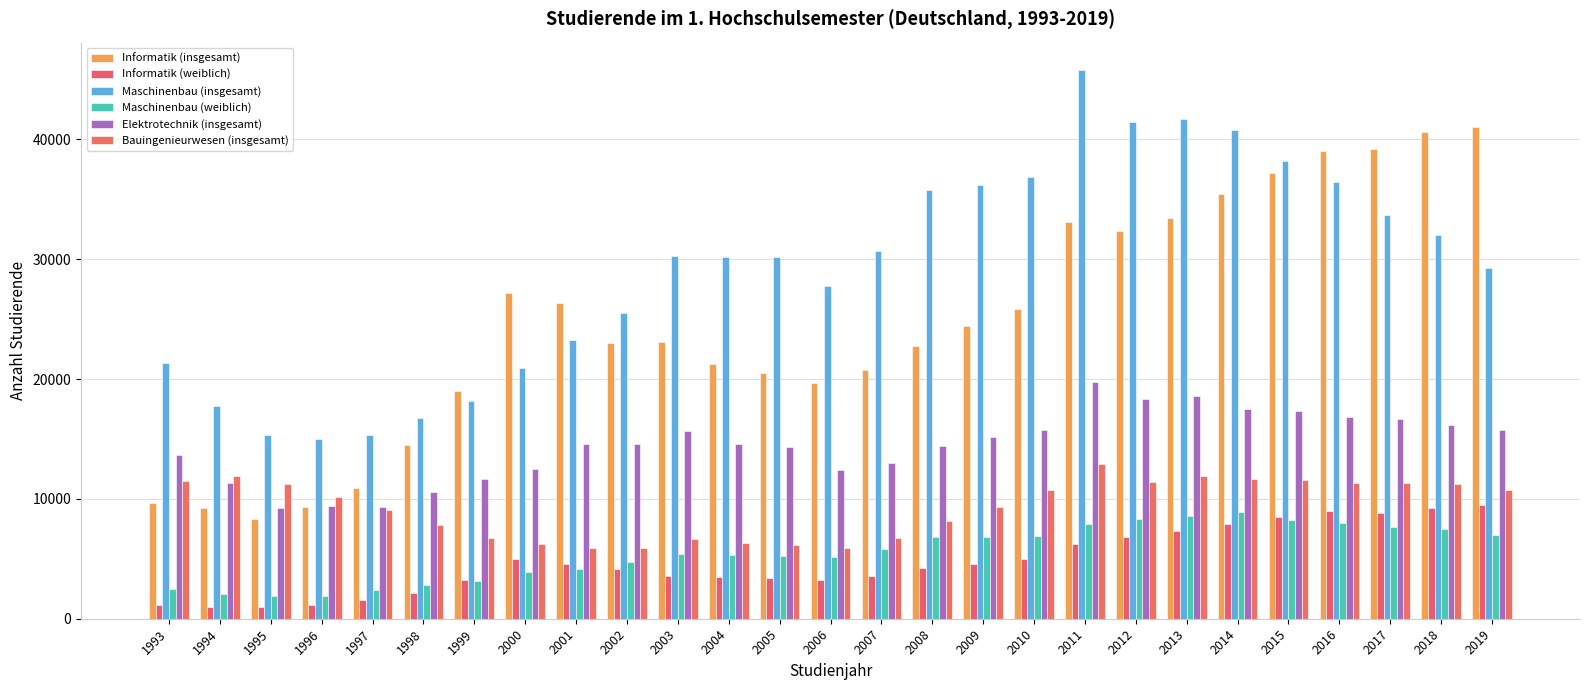

What is the minimum value shown in the chart?

1002